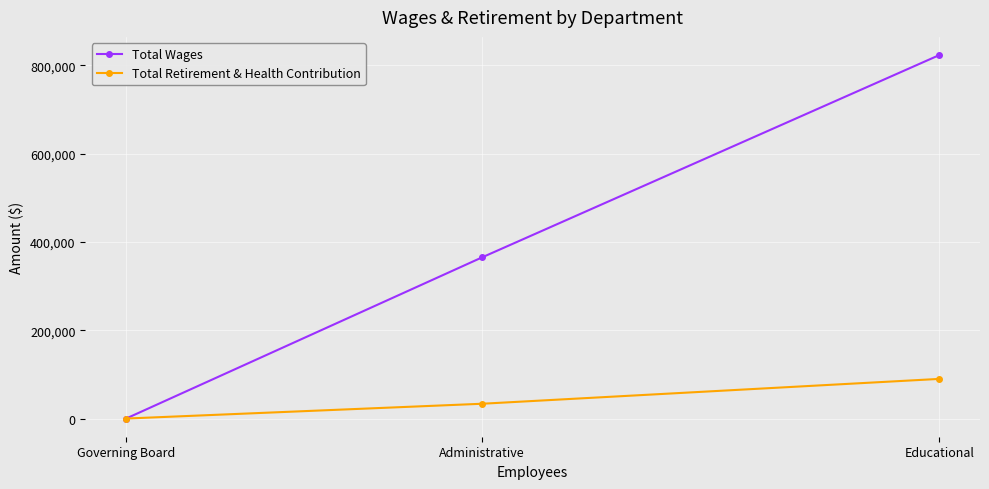

How many Total Wages values are between 0 and 823426?

3